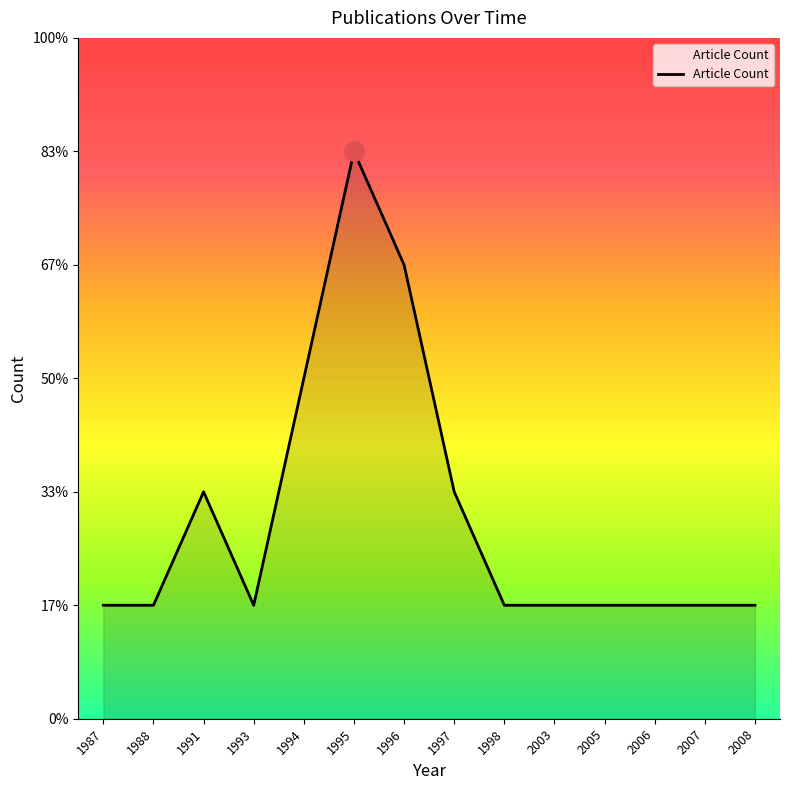

Does the chart have visible grid lines?

No